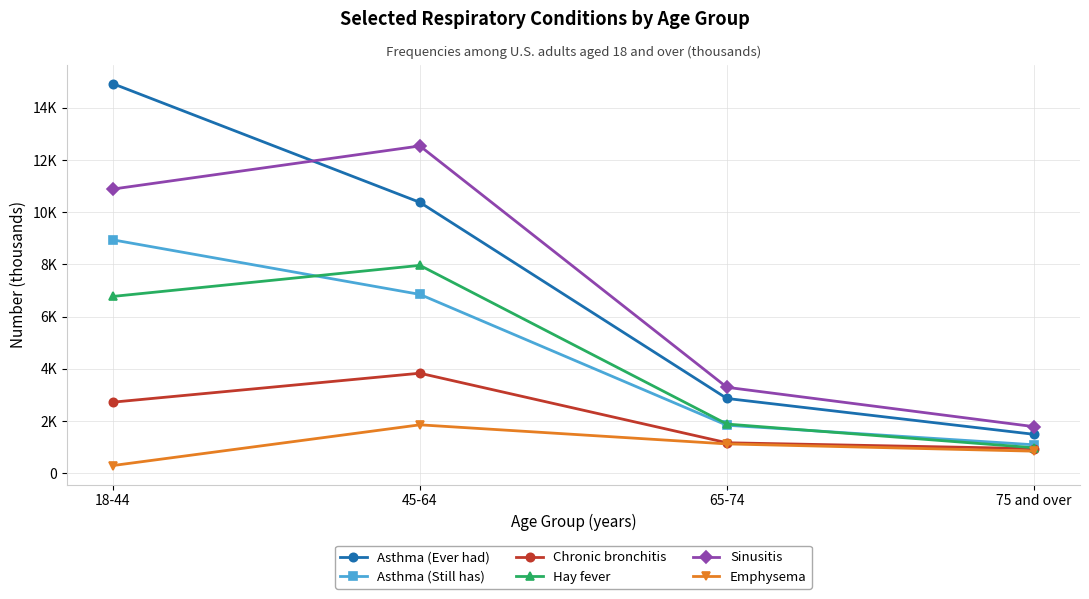

What is the difference between the maximum and minimum values in the Asthma (Ever had) series?

13440